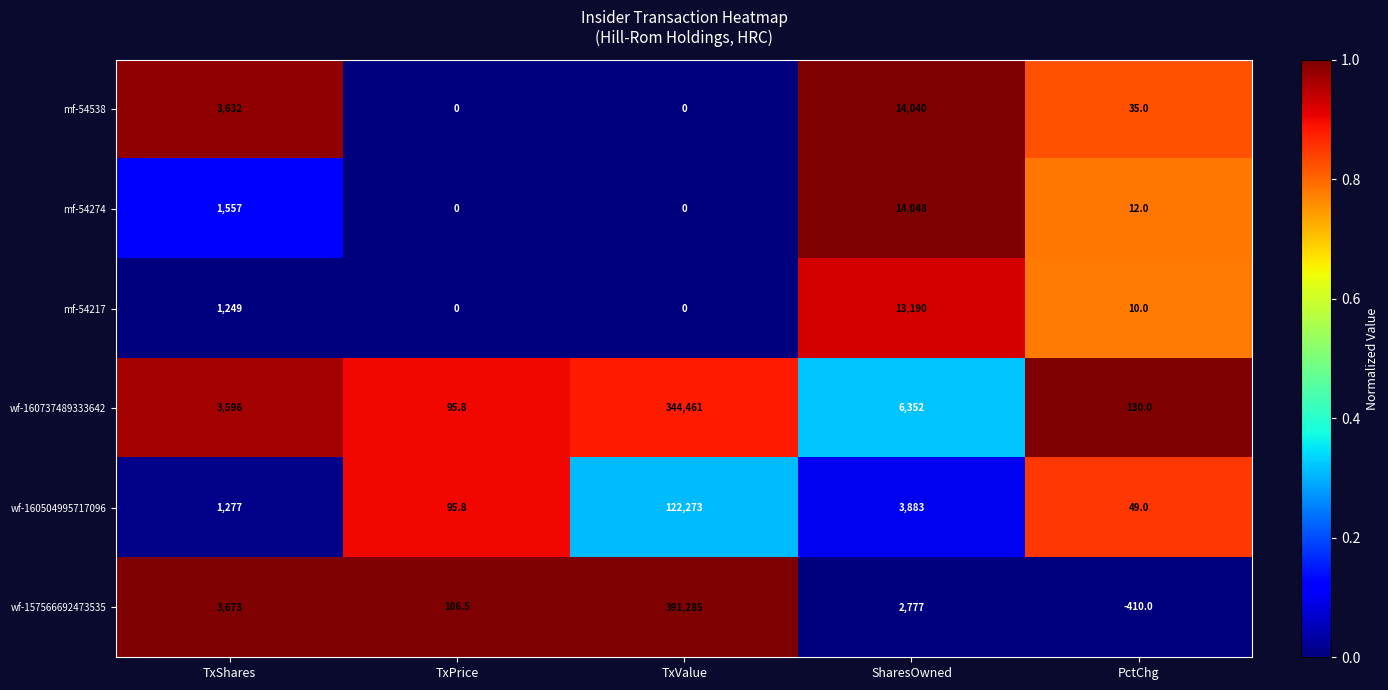

Where does the mf-54217 series first go above 10?

TxShares